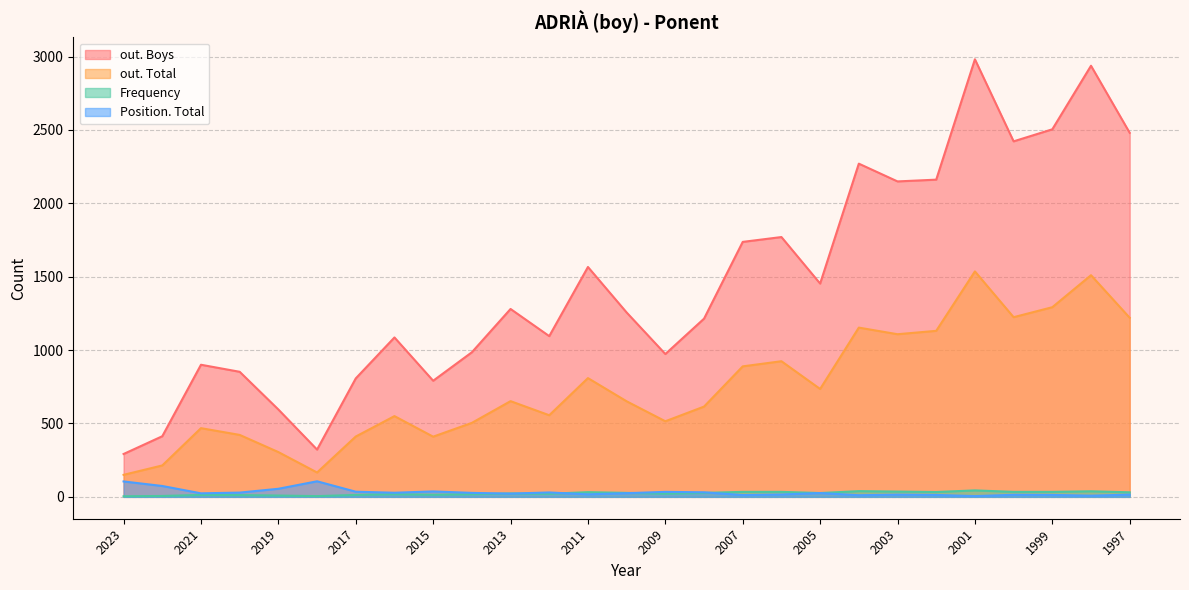

What is the difference between the out. Total values at 1997 and 2009?

705